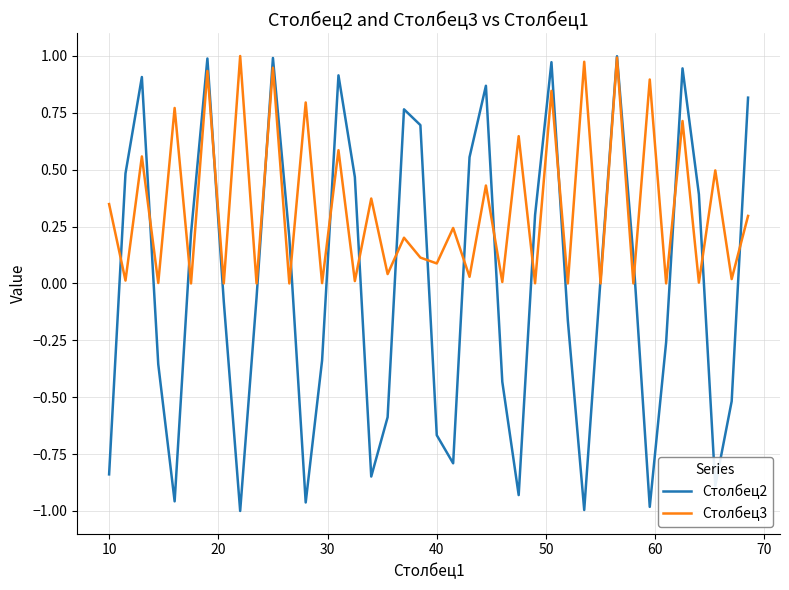

How many lines are shown in the chart?

2